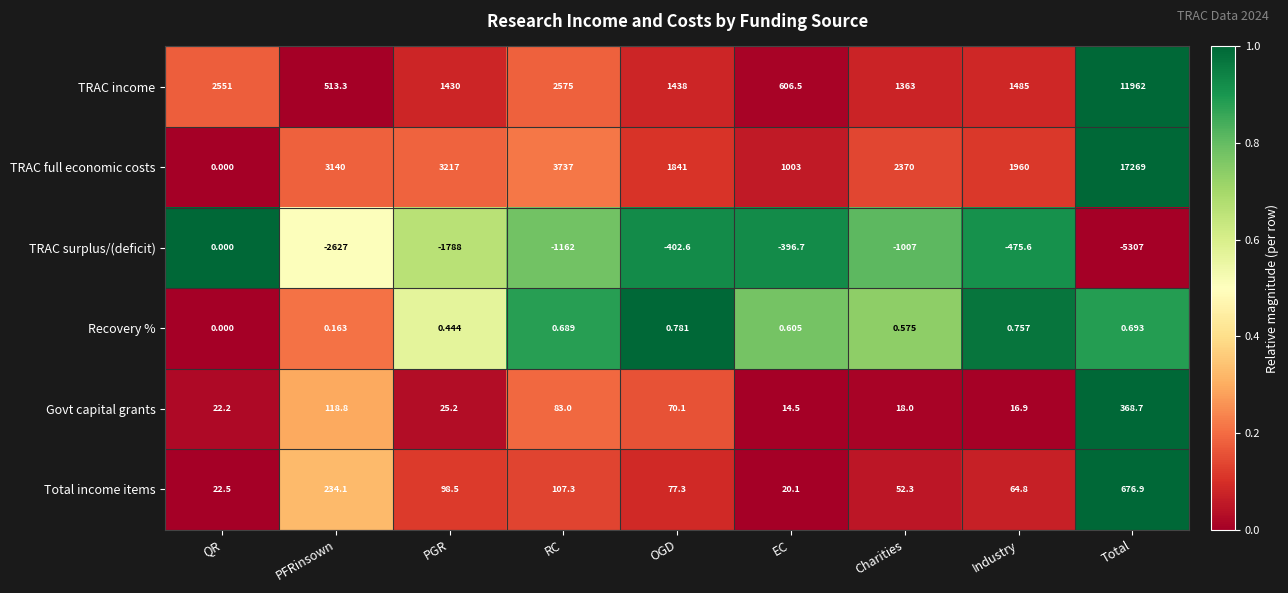

Between PGR and Total, which series saw the biggest shift?

TRAC full economic costs